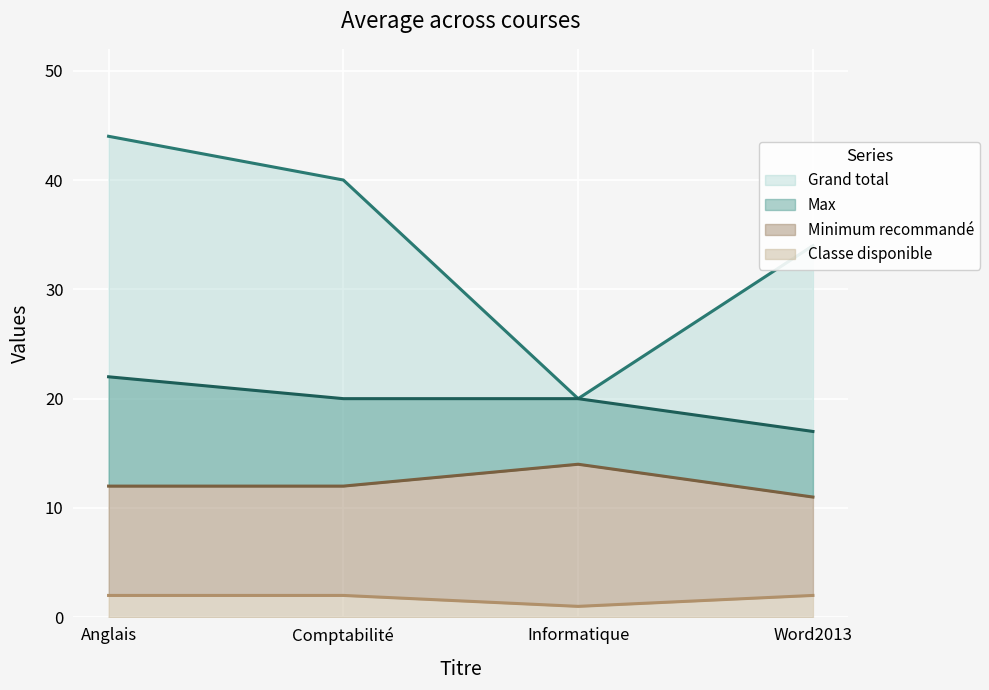

At which label is Max (line) closest to 19?

Comptabilité